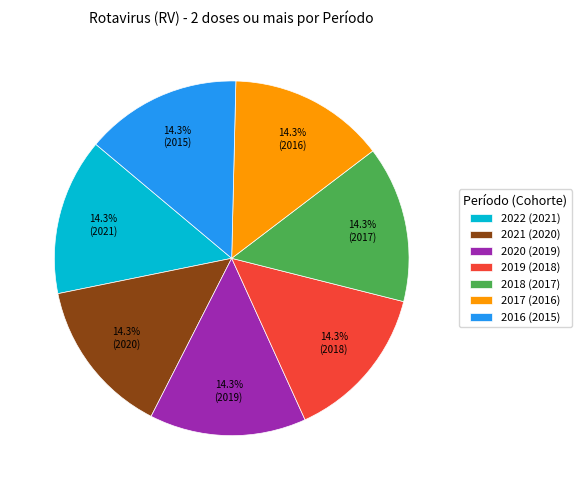

To the nearest percent, what is the average slice percentage?

14%